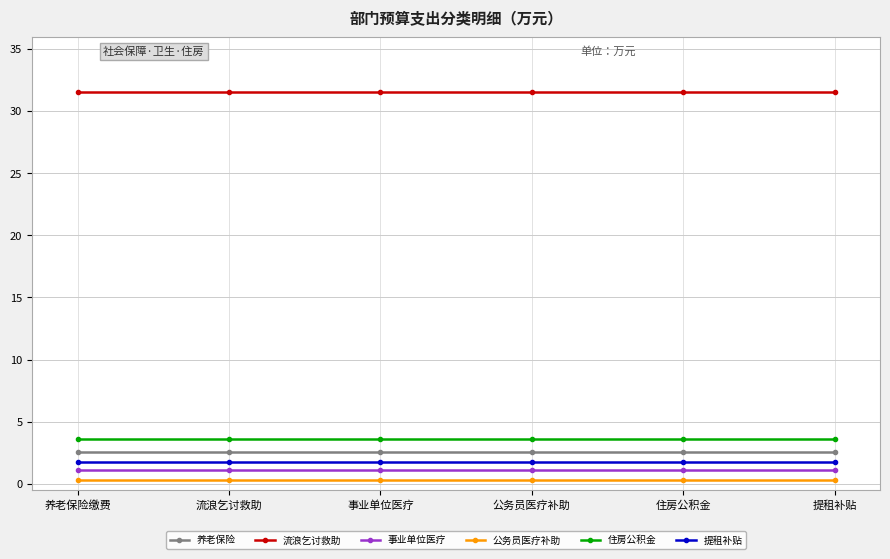

Count the number of categories in the chart.

6